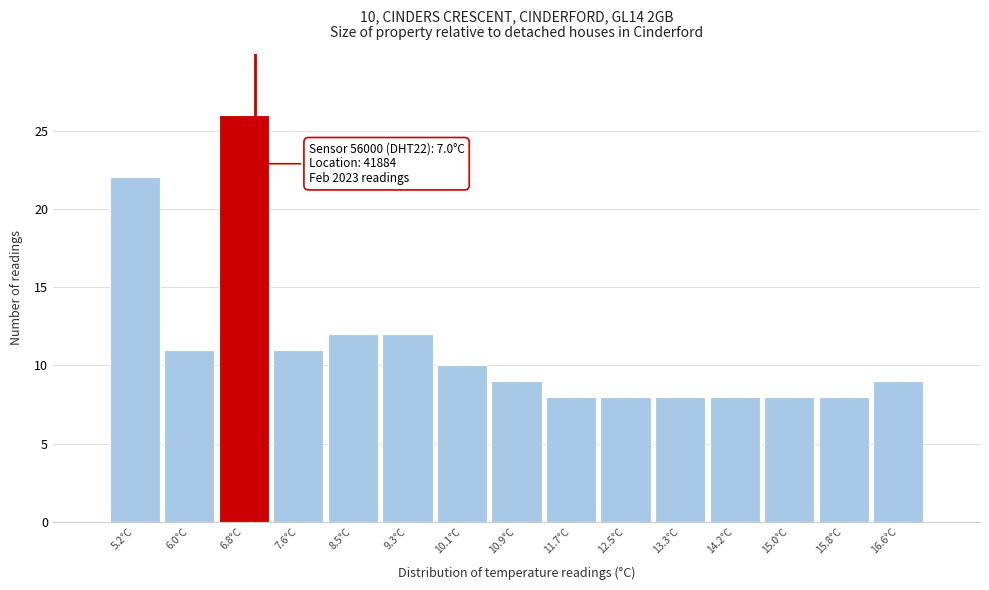

Over which range of the x-axis is the bar tallest?

6.4 to 7.2